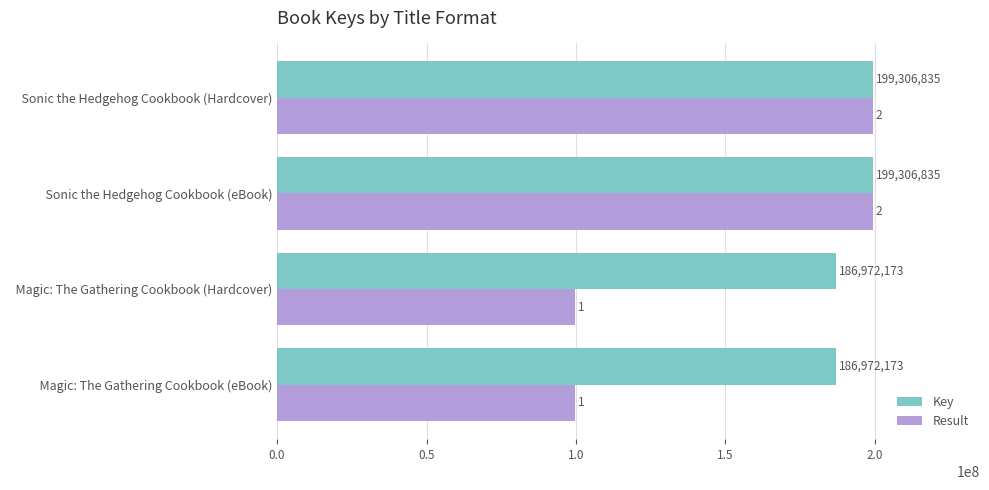

How many distinct data groups are displayed?

2